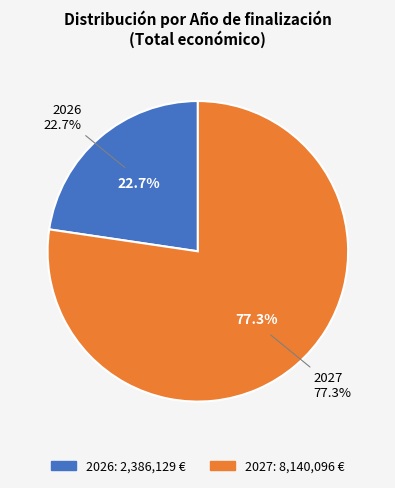

Is it true that 2027 is 17% of the pie?

False